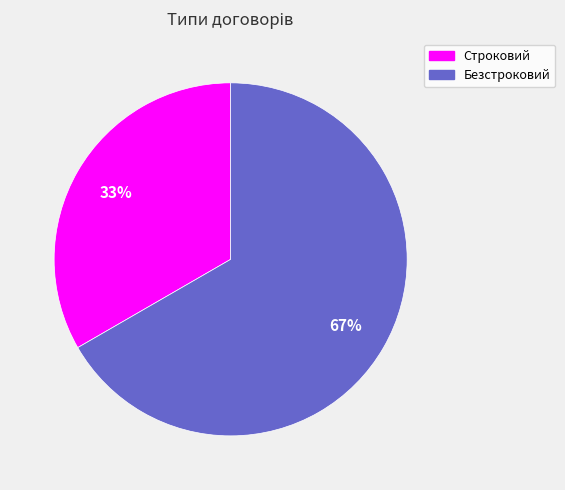

How many segments does this pie chart have?

2